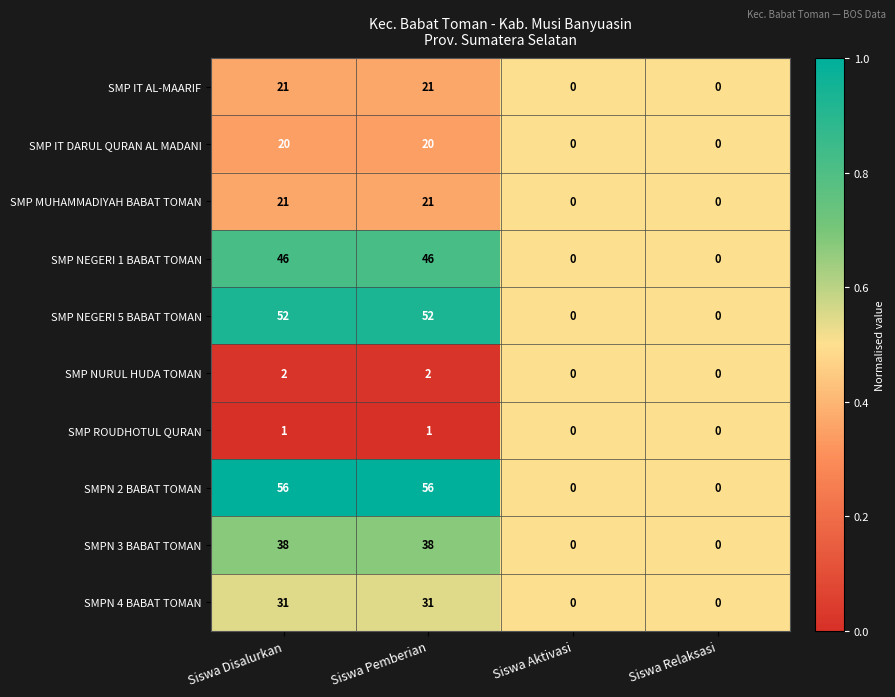

What is the total value across all series at Siswa Pemberian?

288